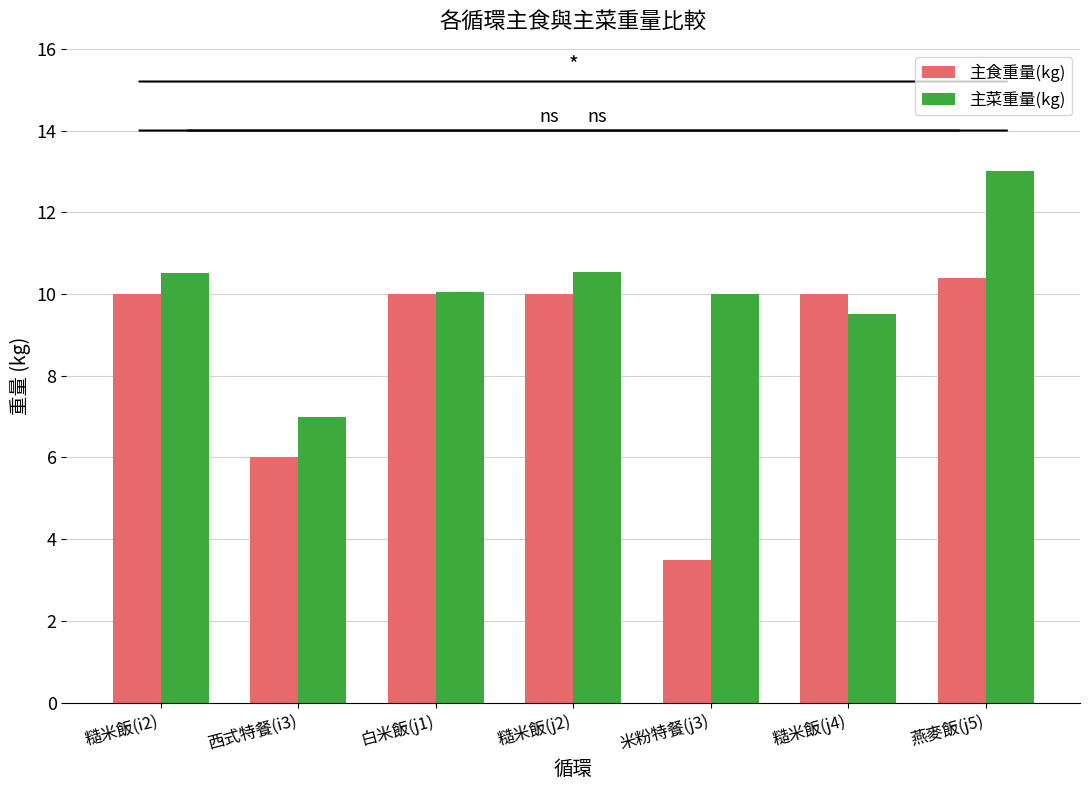

At how many categories does at least one series exceed 8?

6